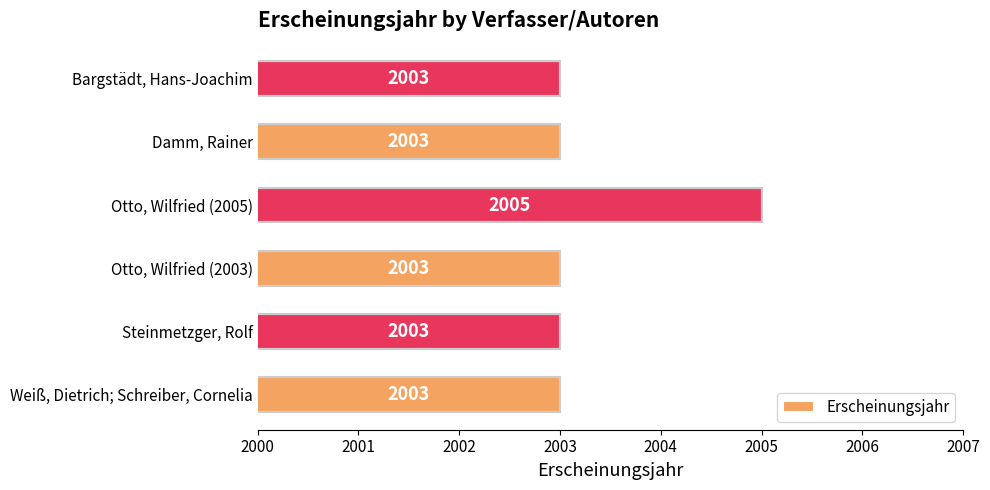

What is the ratio of the value at Steinmetzger, Rolf to the value at Bargstädt, Hans-Joachim?

1.0